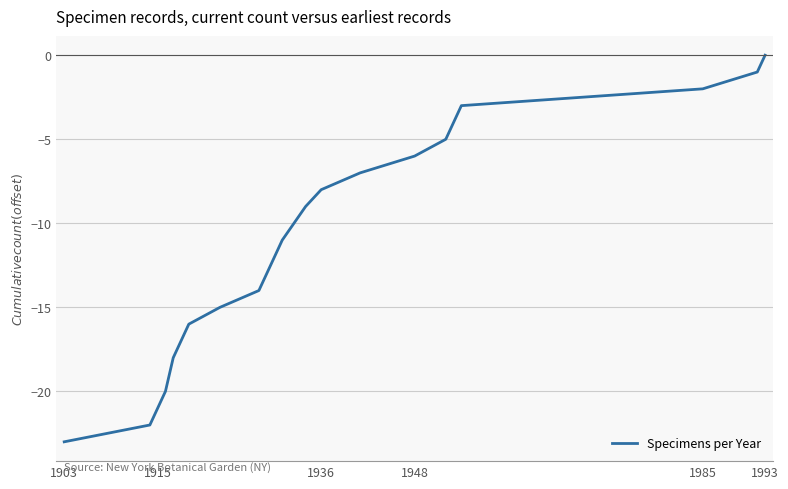

What is the average value?

-11